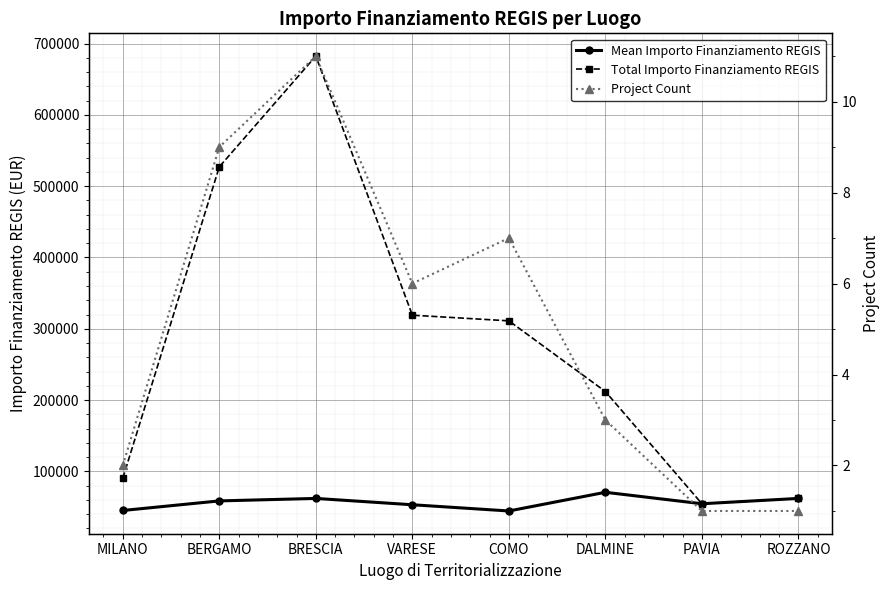

Which label corresponds to the largest value in the chart?

BRESCIA